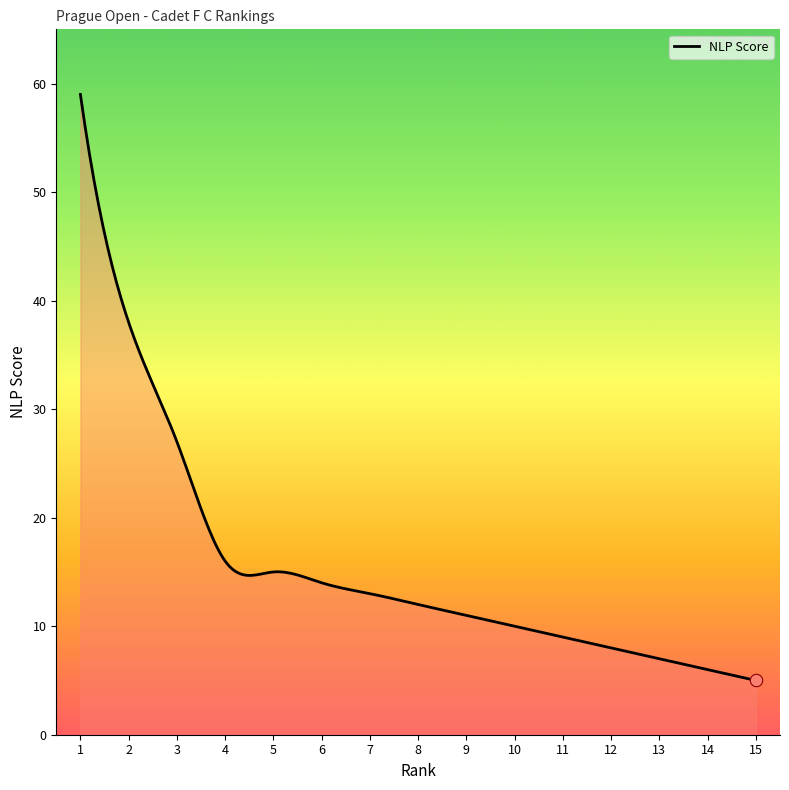

What is the difference between the maximum and minimum values?

54.0